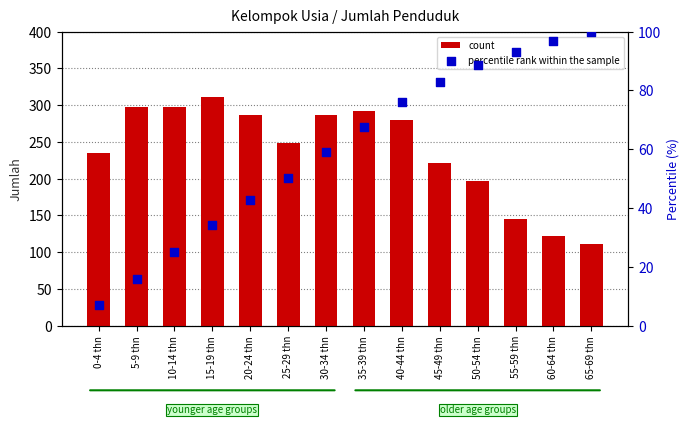

What are all the series names shown in the legend?

count, percentile rank within the sample